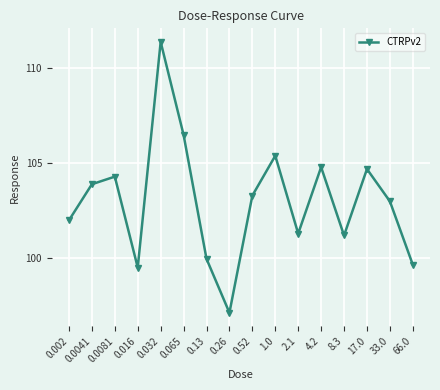

At which category does the data reach its first local valley?

0.016